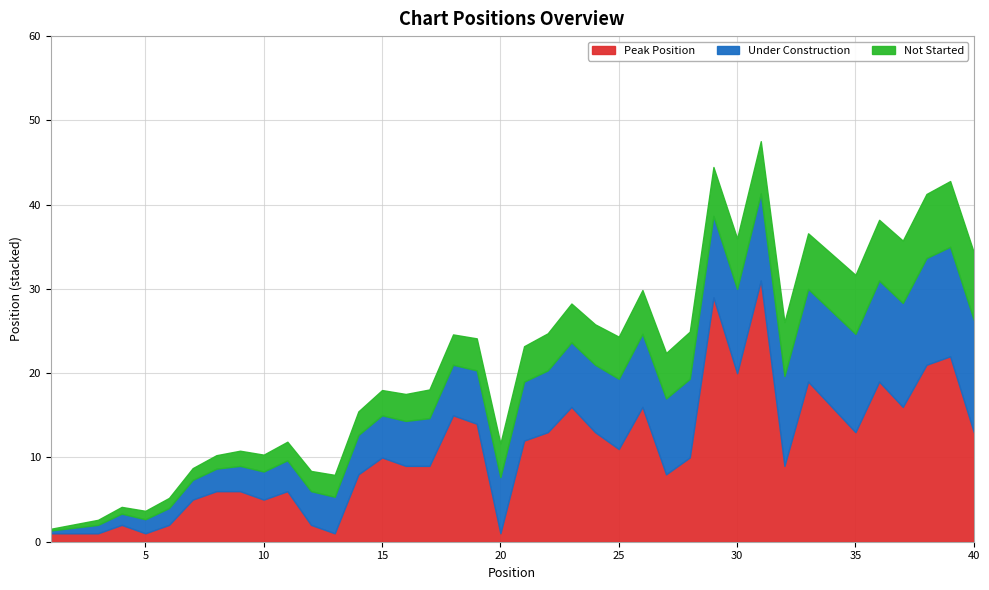

Where does the Peak Position series first go above 10?

18